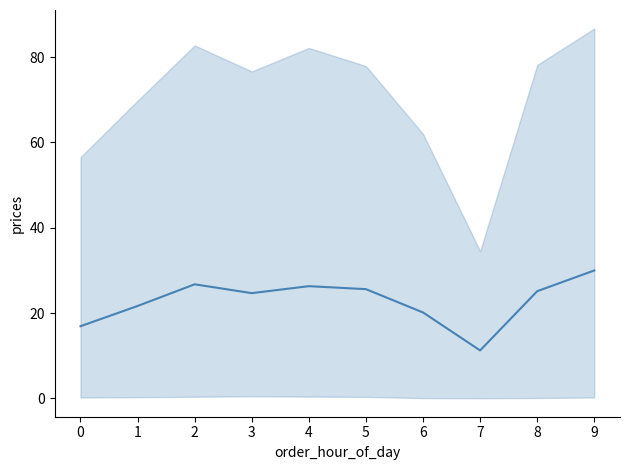

What is the maximum value shown in the chart?

30.0